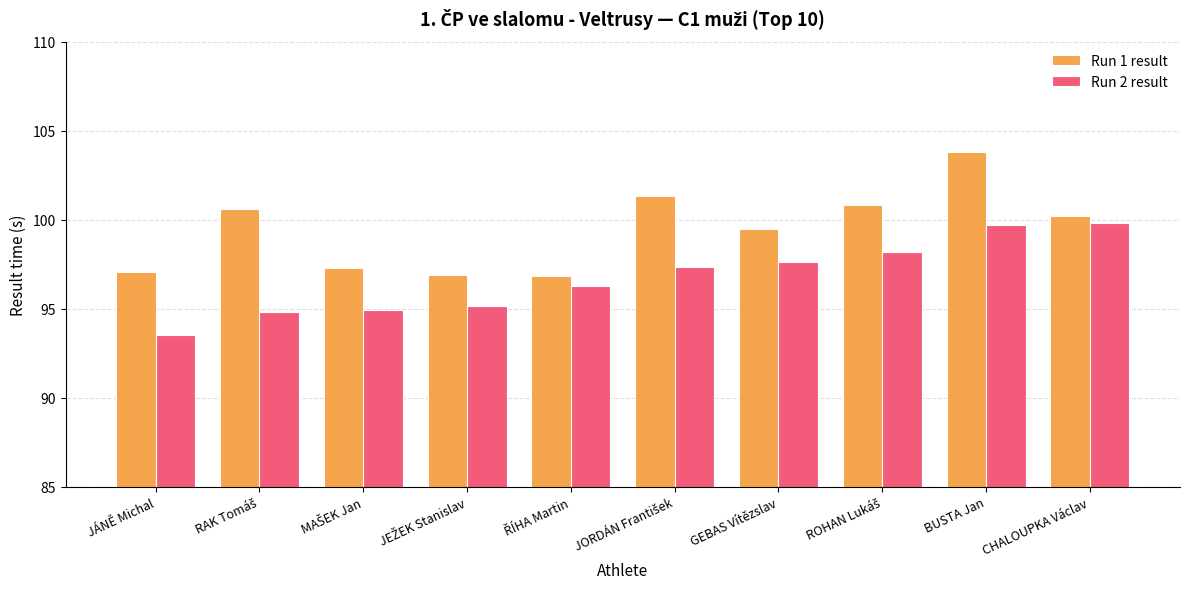

What is the average value of the Run 1 result series?

99.4